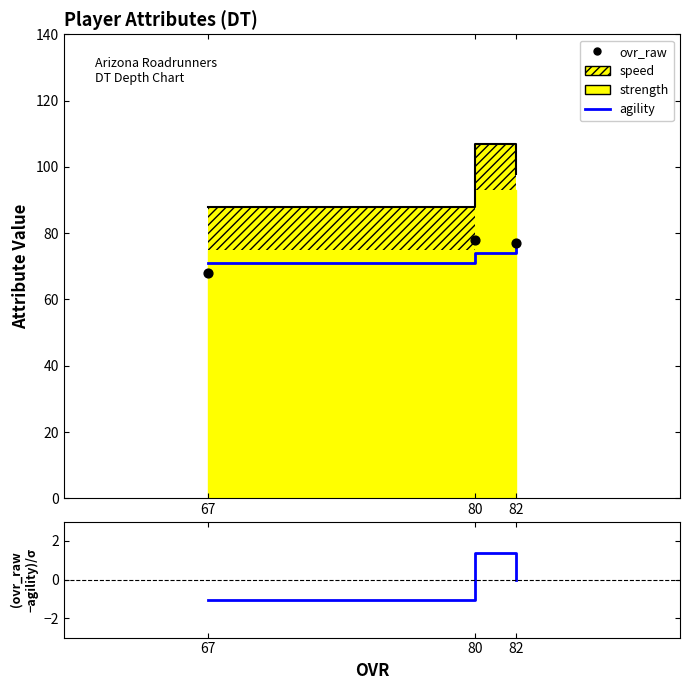

Which series contains the lowest Y value?

(ovr_raw-agility)/σ